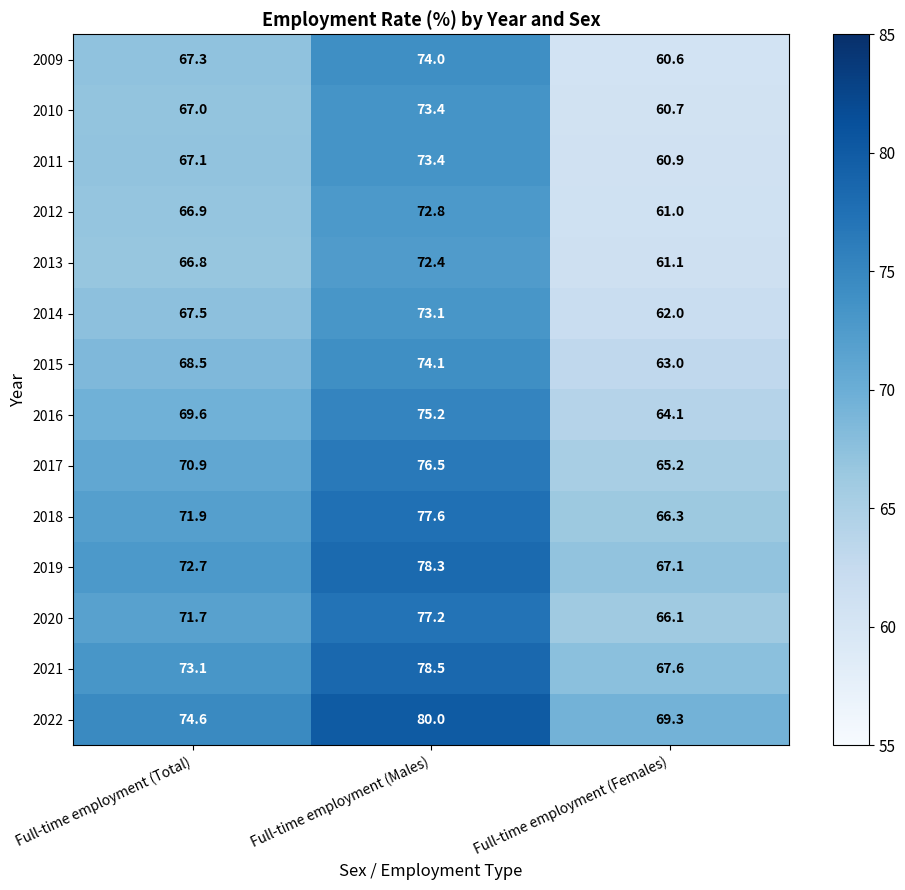

Is it true that 2010 equals 67.0 at Full-time employment (Total)?

True